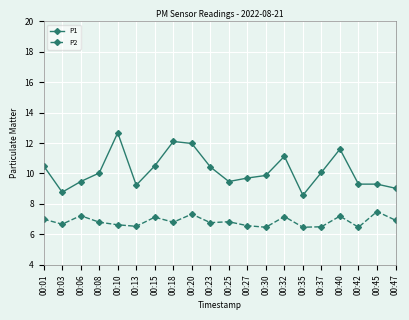

What is the highest value of the P2 series?

7.5